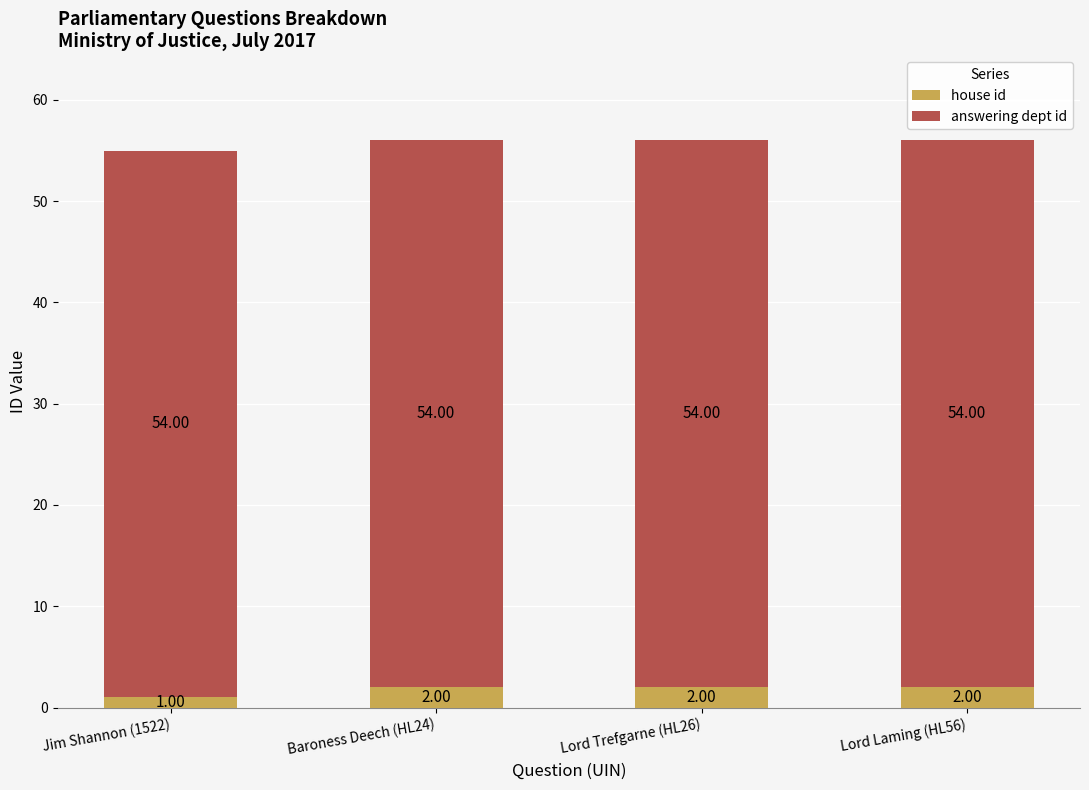

What is the total value across all series at Jim Shannon (1522)?

55